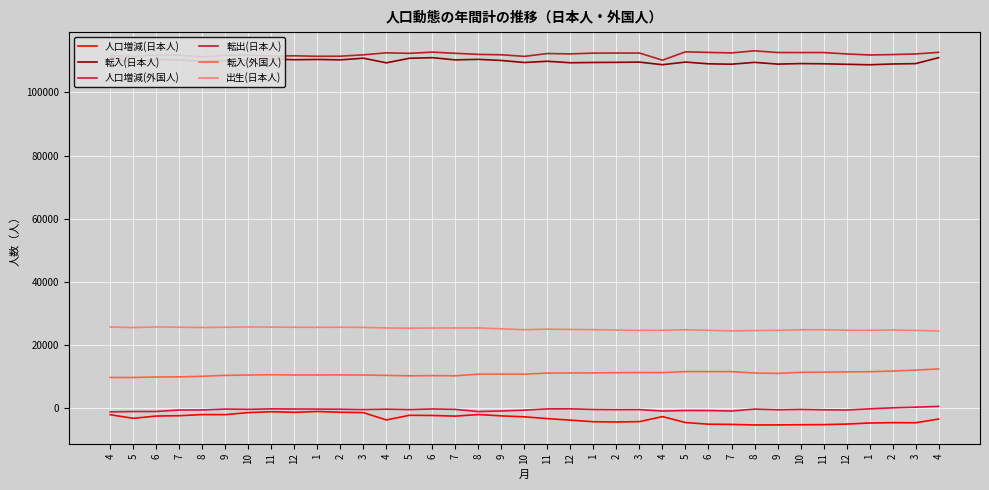

At 11, list the series in order from largest to smallest.

転出(日本人), 転入(日本人), 出生(日本人), 転入(外国人), 人口増減(外国人), 人口増減(日本人)